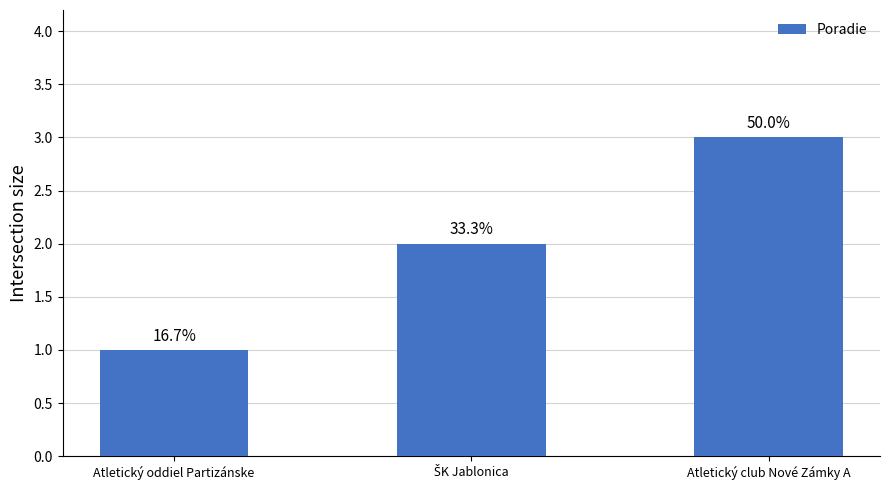

What is the label of the 1st bar from the left?

Atletický oddiel Partizánske